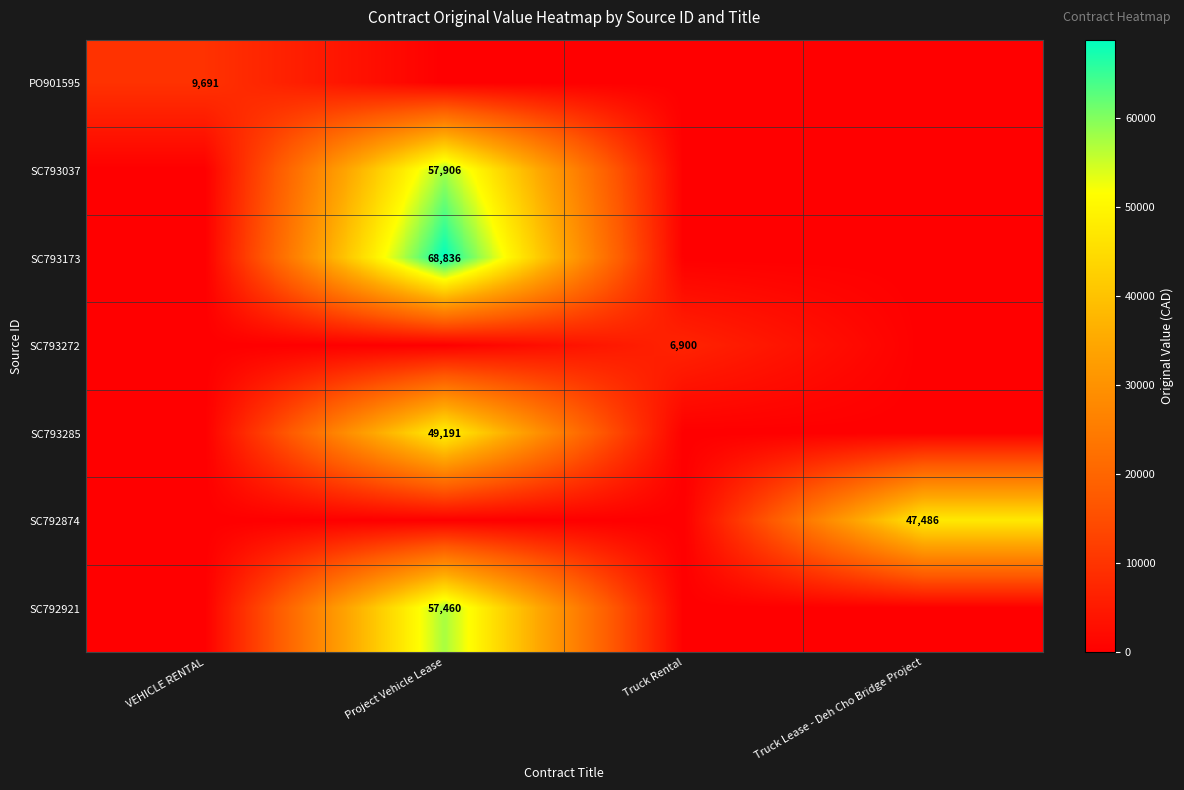

What is the total value across all series at Project Vehicle Lease?

233393.4